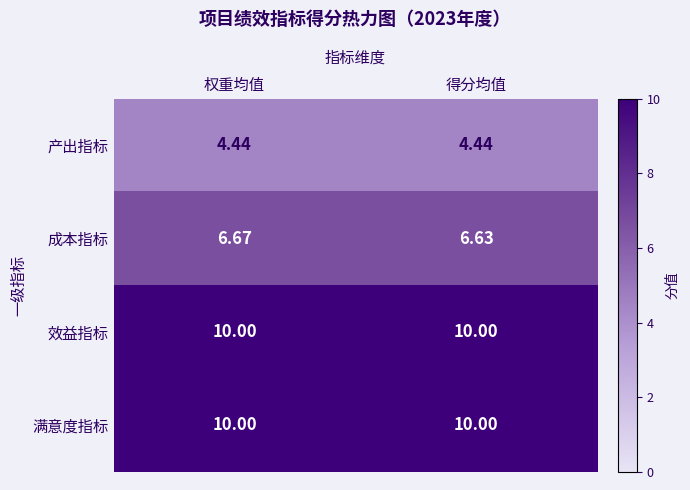

Is the value of 满意度指标 at 得分均值 greater than the value of 成本指标 at 得分均值?

Yes